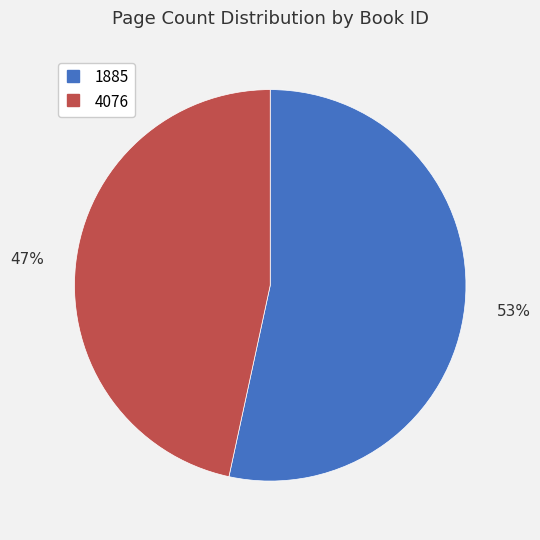

How many slices are in this pie chart?

2